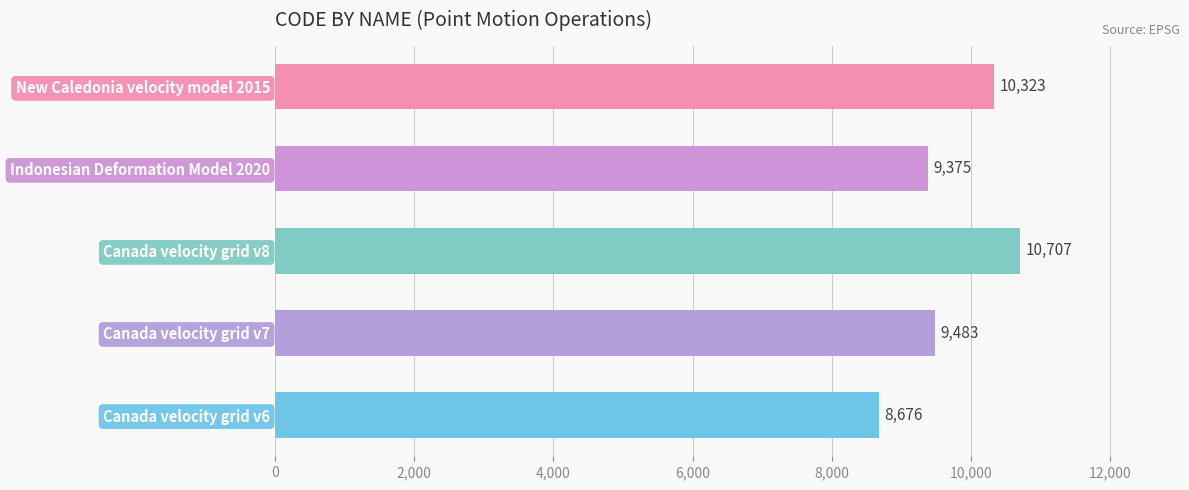

Reading top to bottom, list all the values displayed in this chart.

New Caledonia velocity model 2015=10323	Indonesian Deformation Model 2020=9375	Canada velocity grid v8=10707	Canada velocity grid v7=9483	Canada velocity grid v6=8676